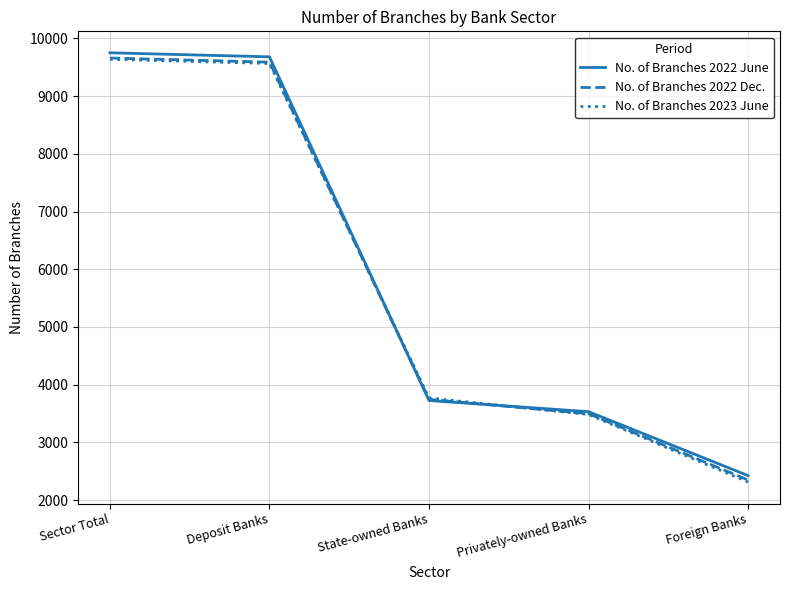

What is the difference between the second highest and second lowest values in the No. of Branches 2022 June series?

6150